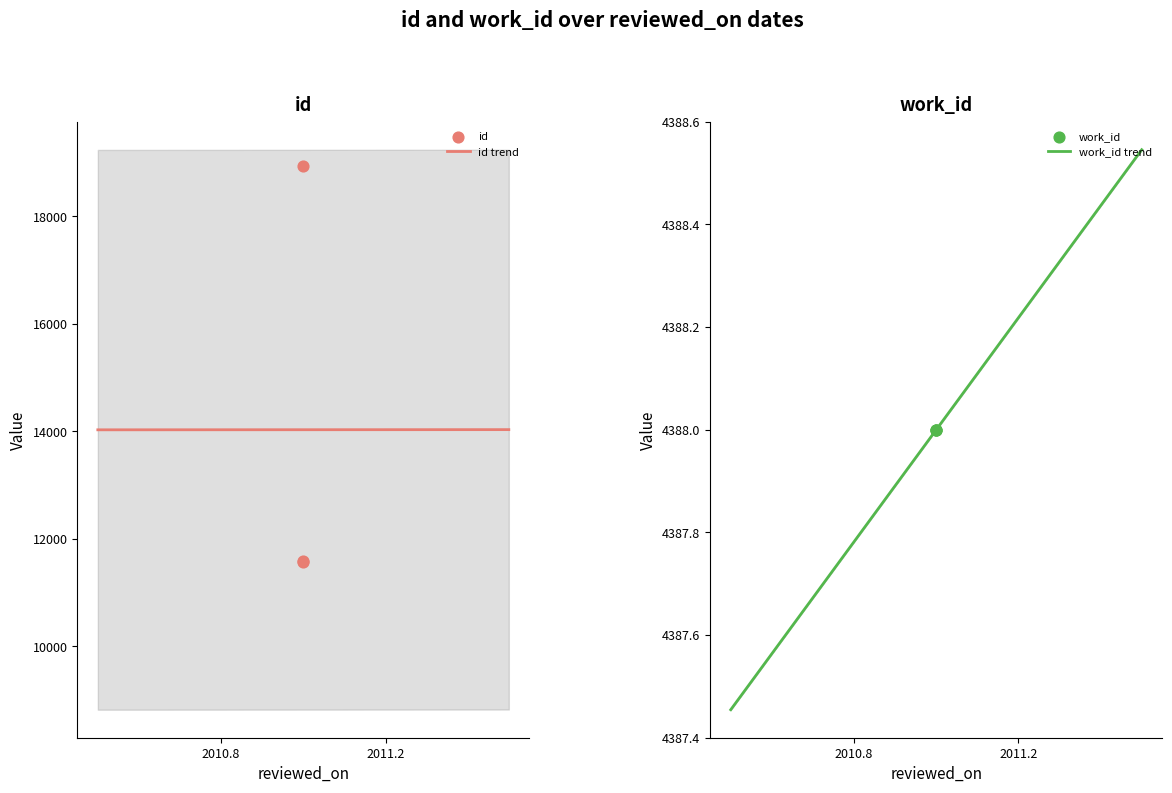

Approximately how many times larger is the value at 2011-07-20 compared to 2011-07-20?

1.0